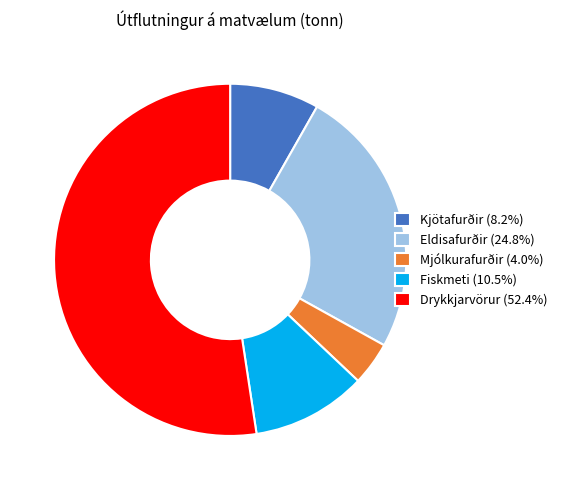

The Fiskmeti slice represents 11% of the pie. True or false?

True